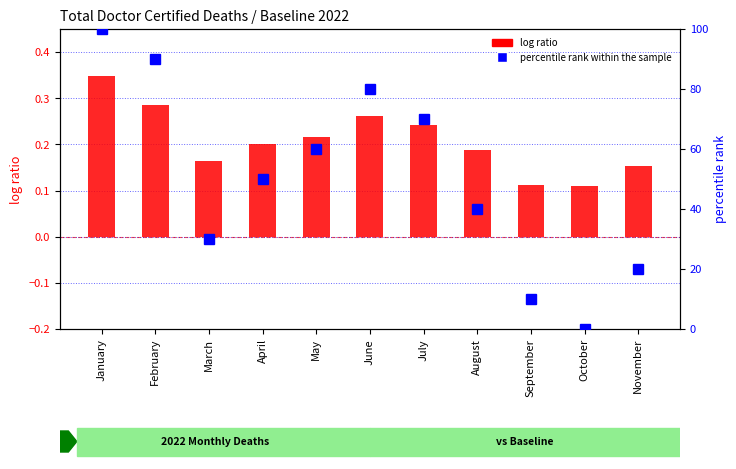

What is the sum of all log ratio values?

2.3